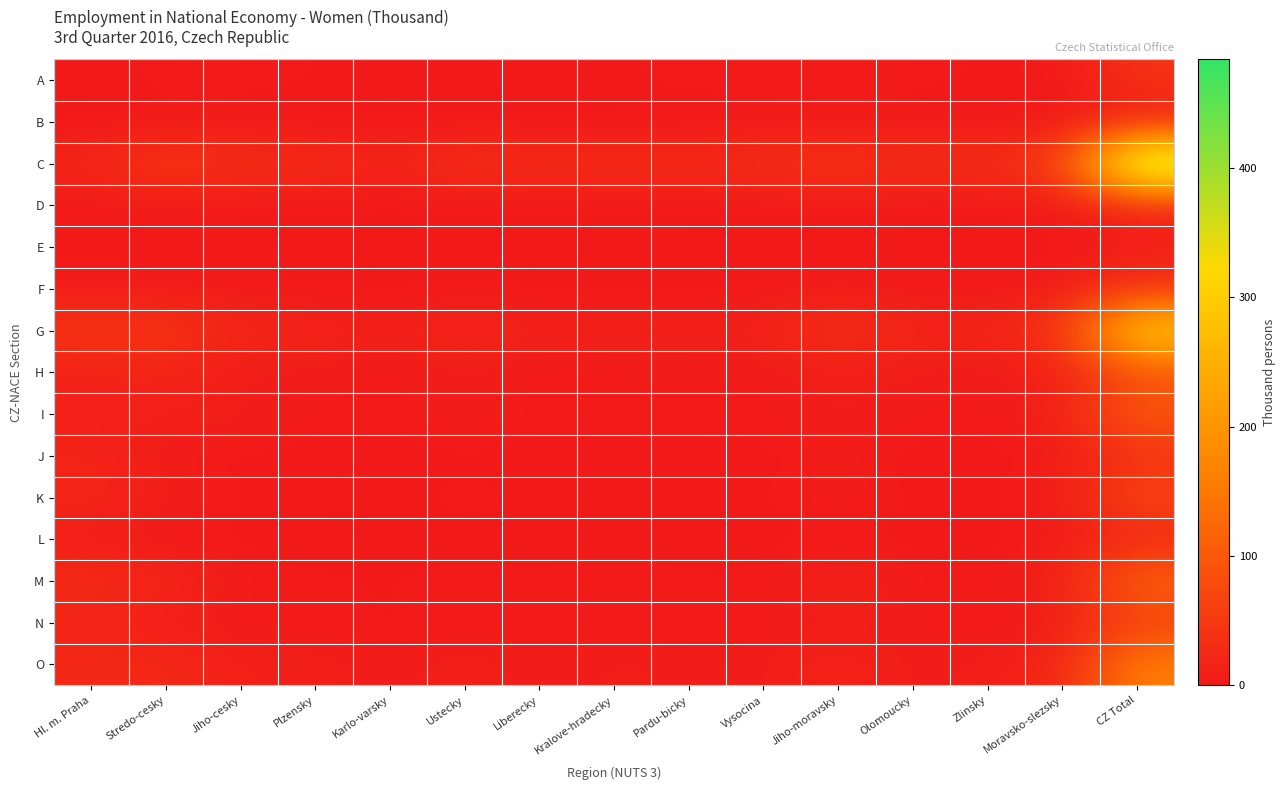

List the series in order of their peak value, lowest first.

B, D, E, L, F, J, A, N, K, H, I, M, O, G, C